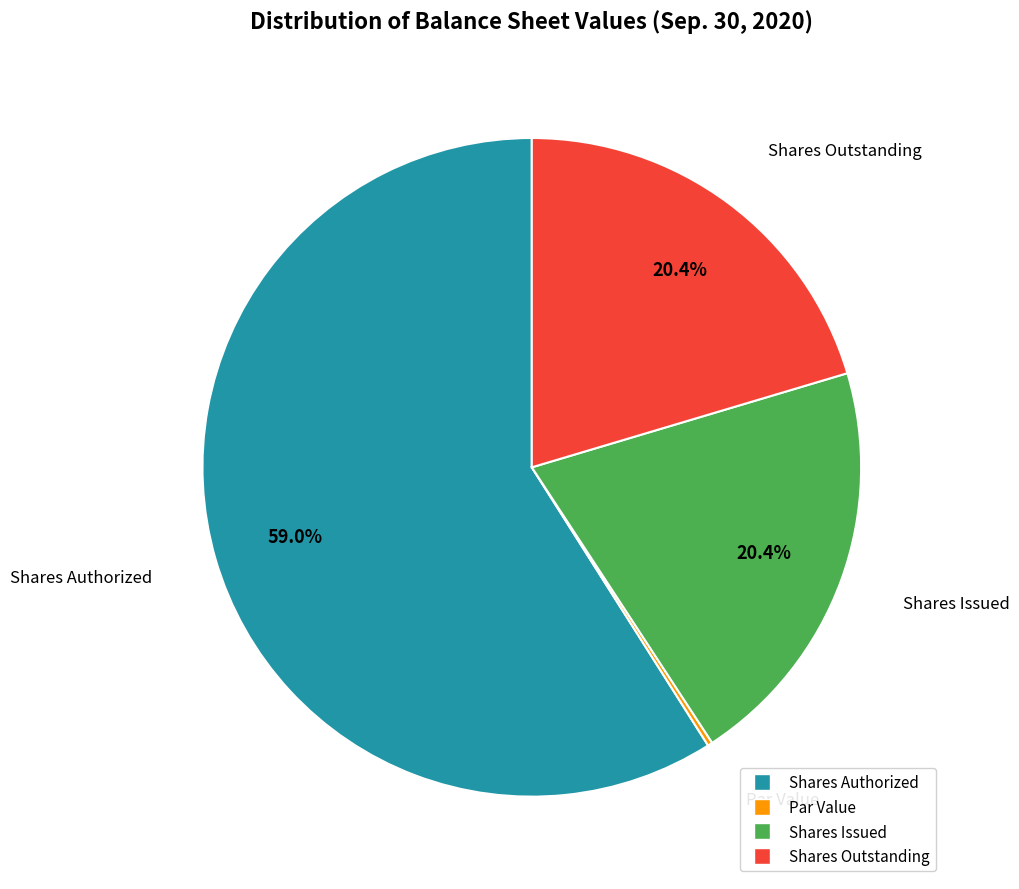

Does any single category account for the majority?

Yes